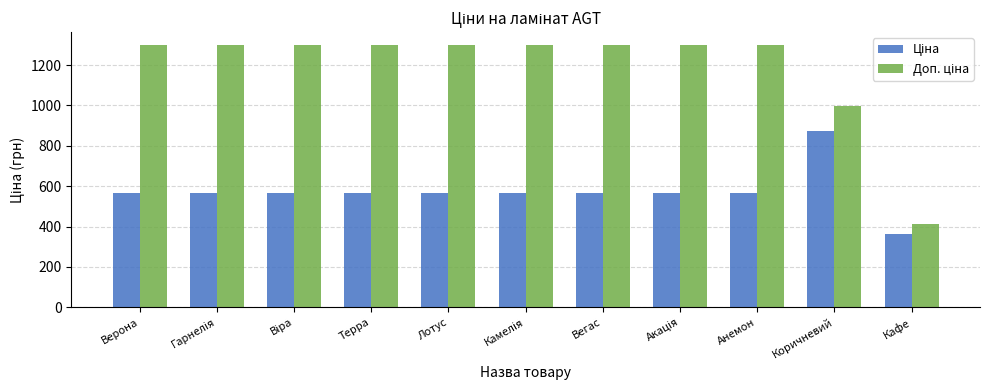

What is the total value across all series at Кафе?

777.5